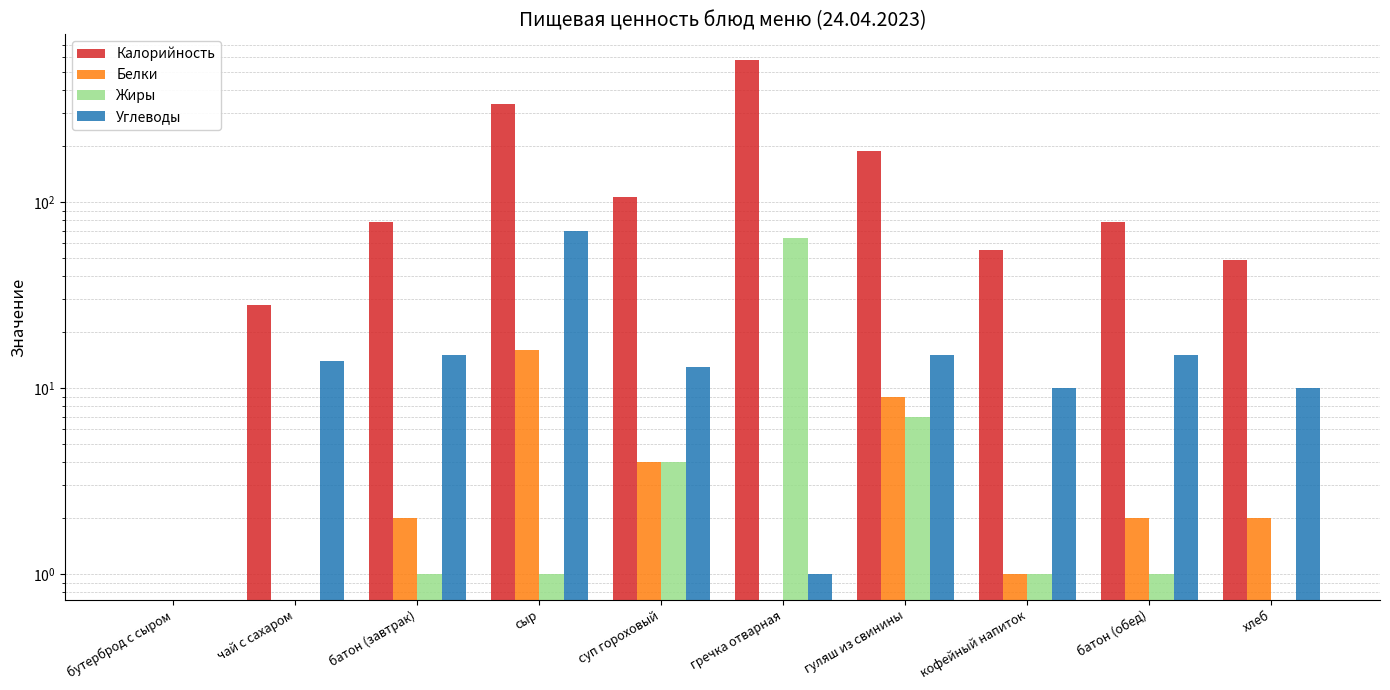

At how many categories does at least one series exceed 457?

1